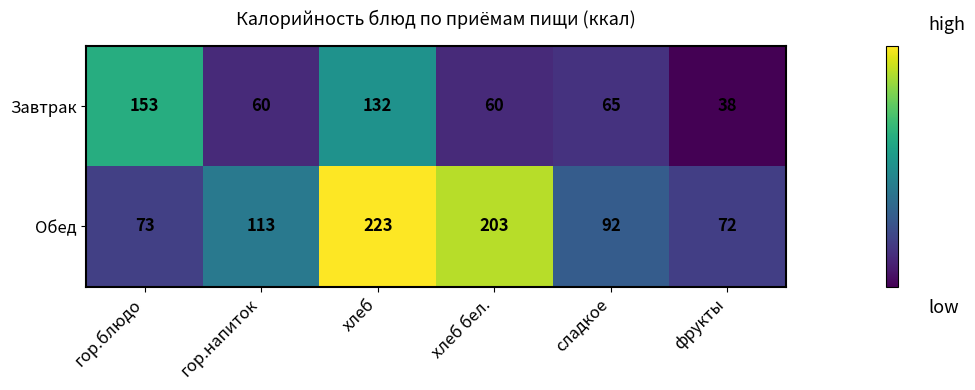

What is the difference between the second highest and minimum values in the Завтрак series?

94